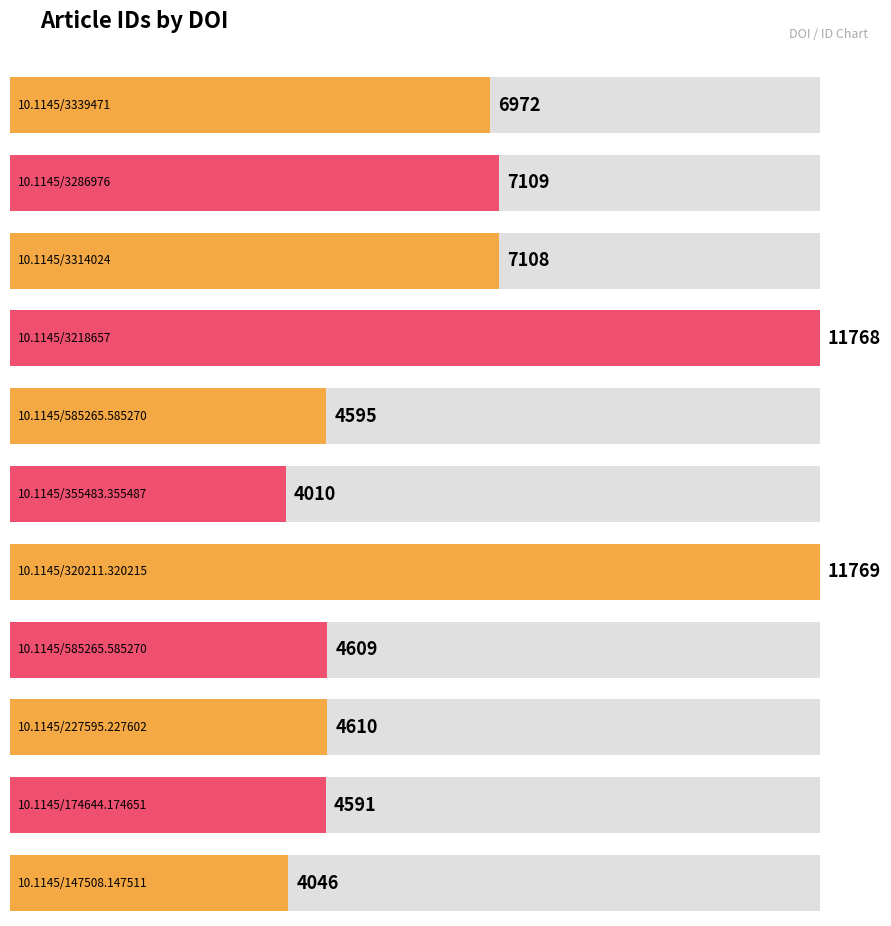

Approximately how many times larger is the value at 10.1145/174644.174651 compared to 10.1145/320211.320215?

0.4